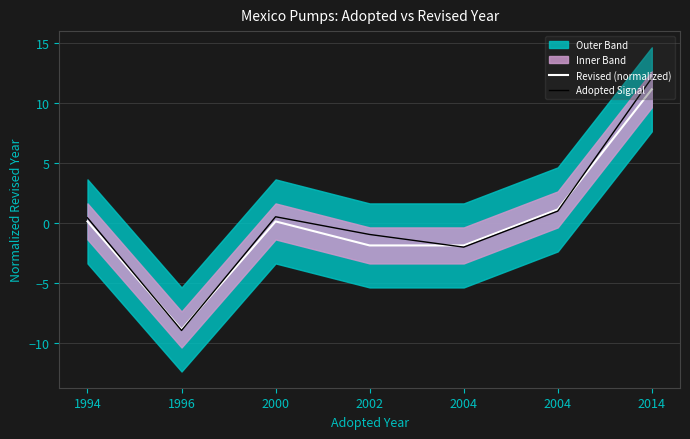

What is the sum of the Revised (normalized) values at 1994 and 2002?

-1.7